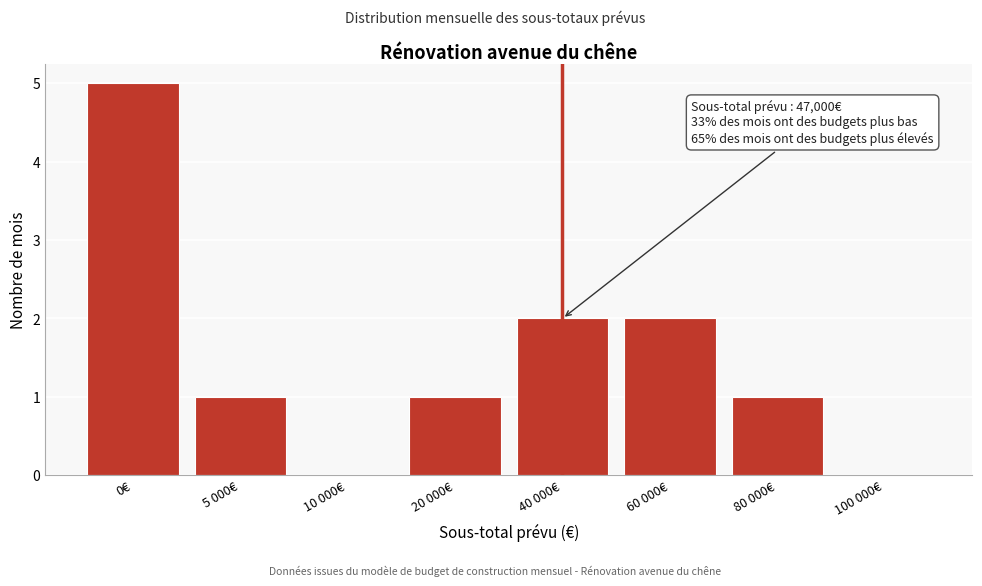

Reading left to right, list all the values displayed in this chart.

0€=5	5 000€=1	10 000€=0	20 000€=1	40 000€=2	60 000€=2	80 000€=1	100 000€=0